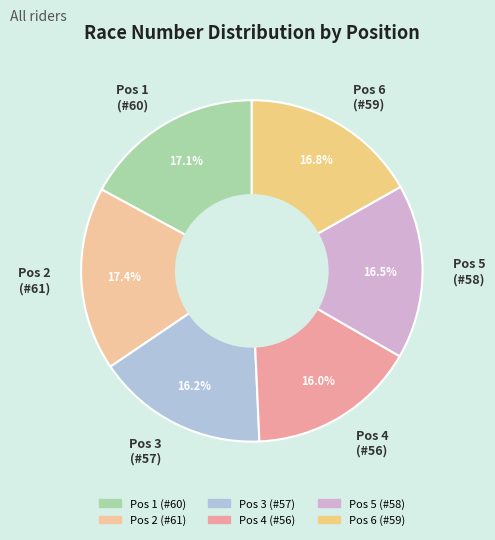

Approximately how many times larger is the value at Pos 6 (#59) compared to Pos 1 (#60)?

1.0